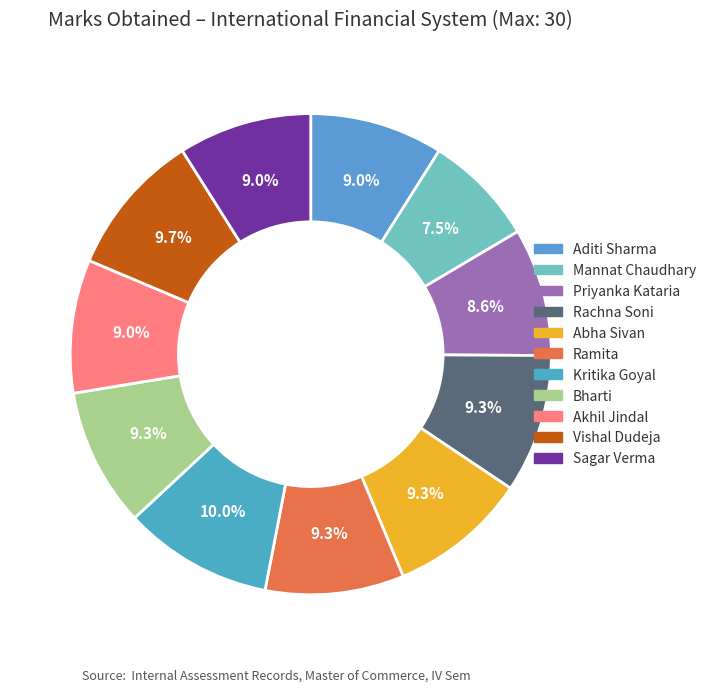

Rank the categories by value from highest to lowest.

Kritika Goyal, Vishal Dudeja, Rachna Soni, Abha Sivan, Ramita, Bharti, Aditi Sharma, Akhil Jindal, Sagar Verma, Priyanka Kataria, Mannat Chaudhary